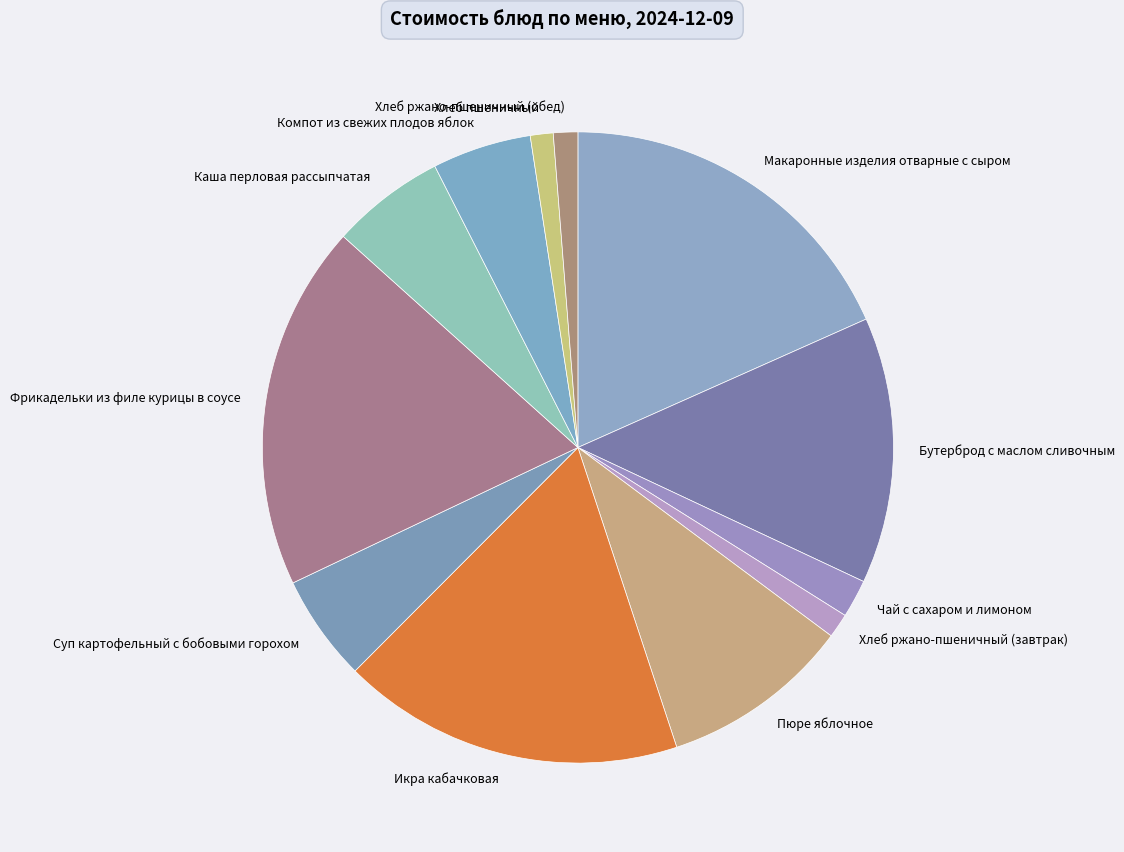

The Суп картофельный с бобовыми горохом slice represents 1% of the pie. True or false?

False